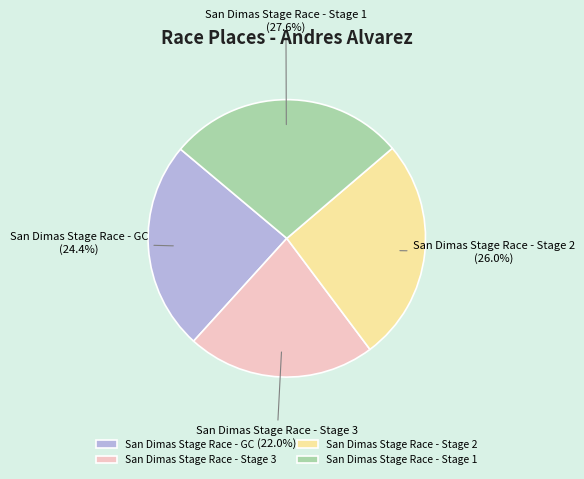

What percentage is NOT represented by San Dimas Stage Race - Stage 3?

78.0%